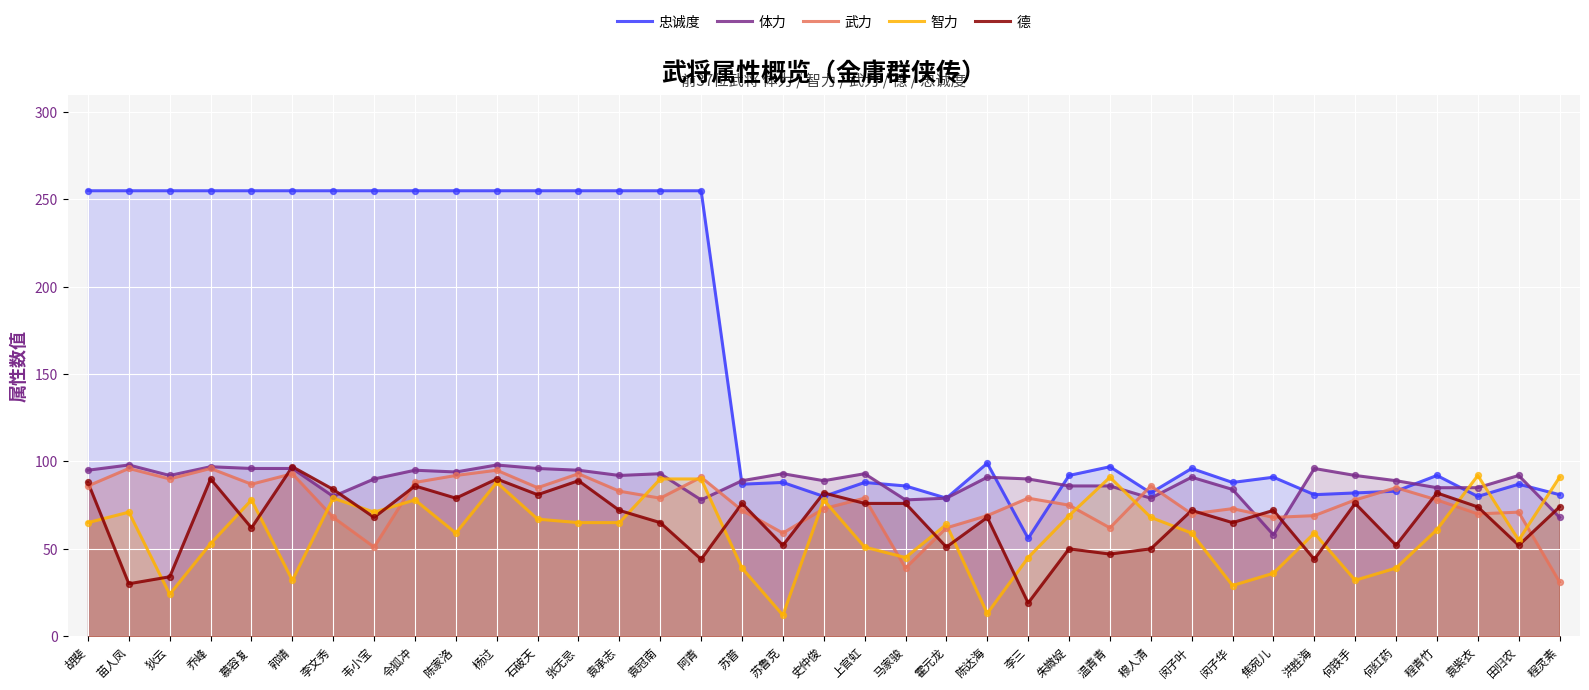

Which series contains the highest Y value?

忠诚度